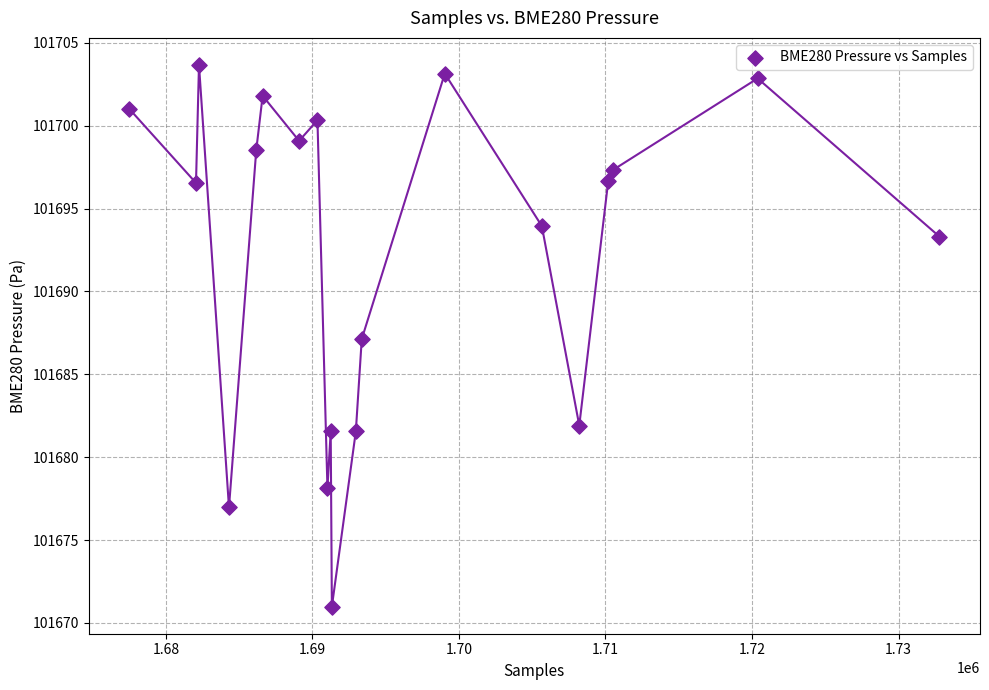

What is the range of X values (max minus min)?

55296.0